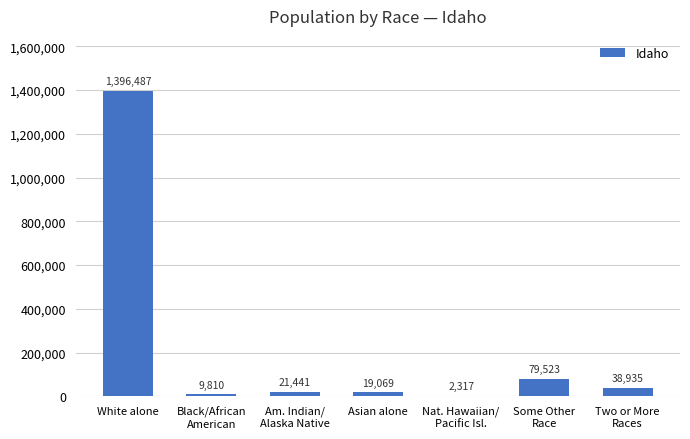

Where does the data first go above 21441?

White alone